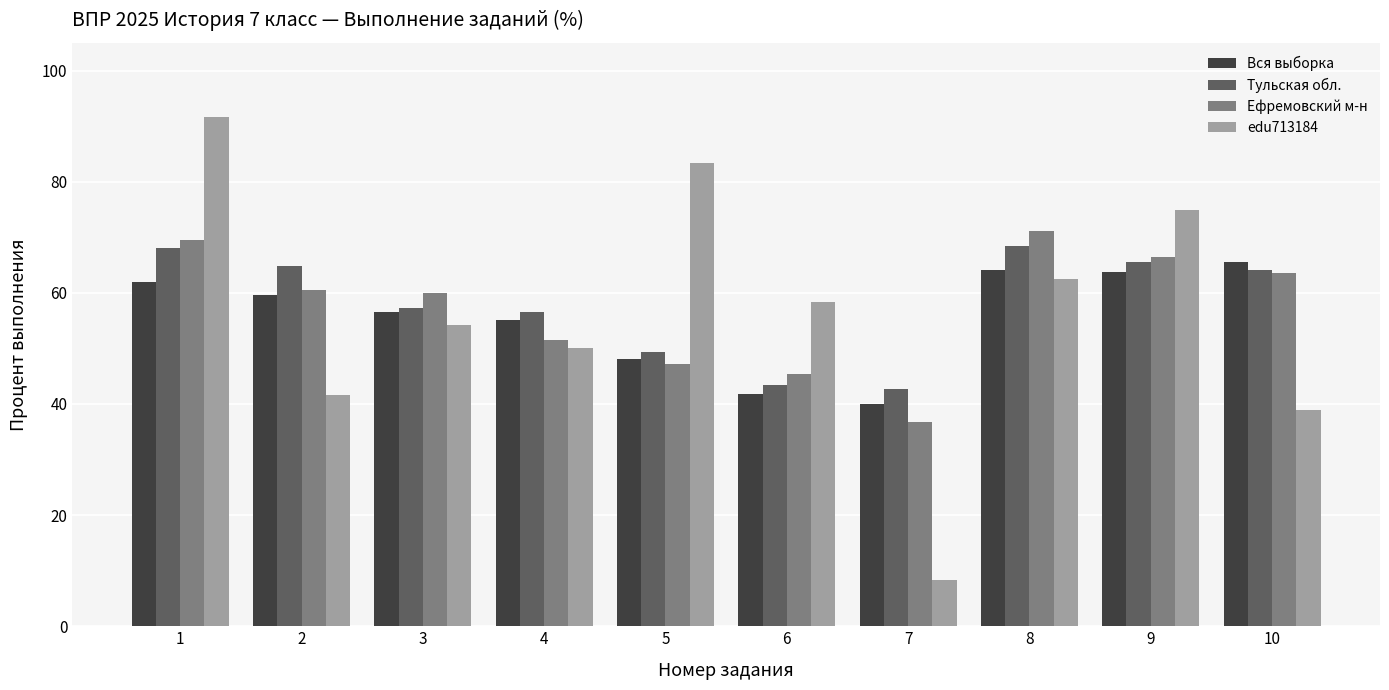

Is it true that Тульская обл. equals 57.3 at 3?

True